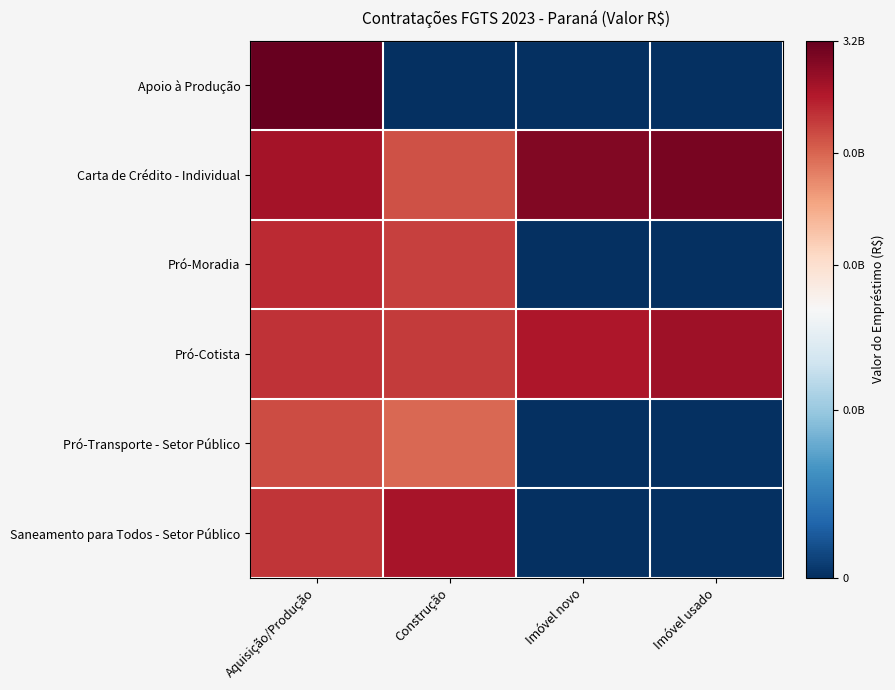

What is the maximum value shown in the chart?

9.5